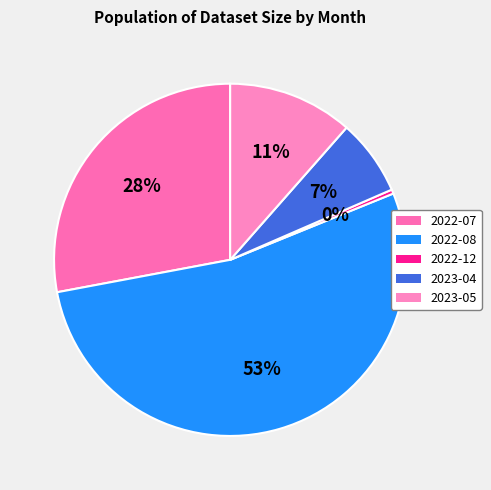

Is there any slice that represents more than half of the pie?

Yes